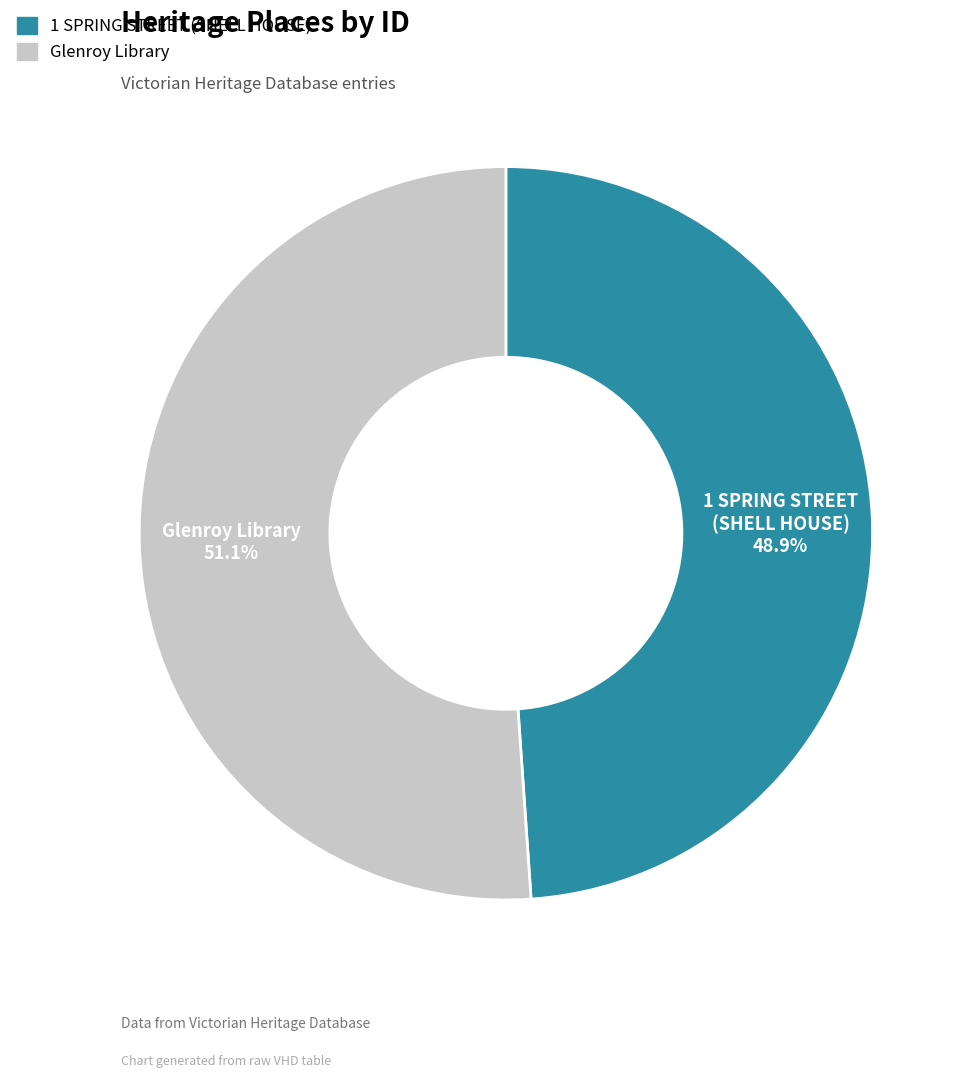

To the nearest percent, what portion does Glenroy Library represent?

51%